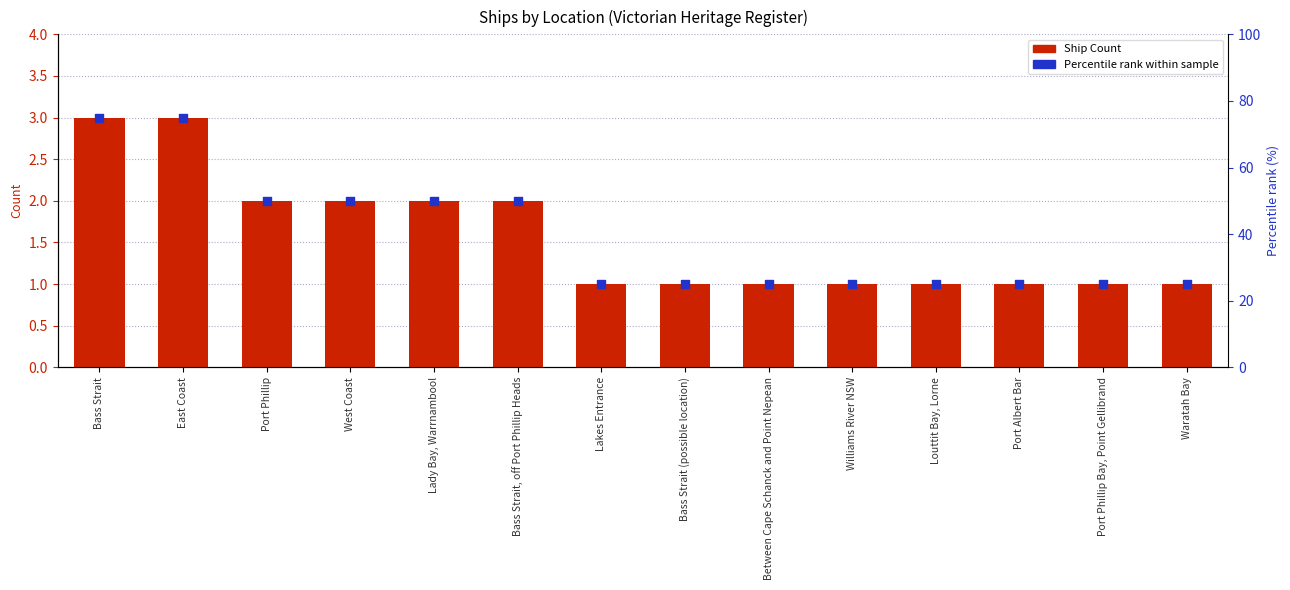

Which series has the largest Y range (max minus min)?

Percentile rank within sample